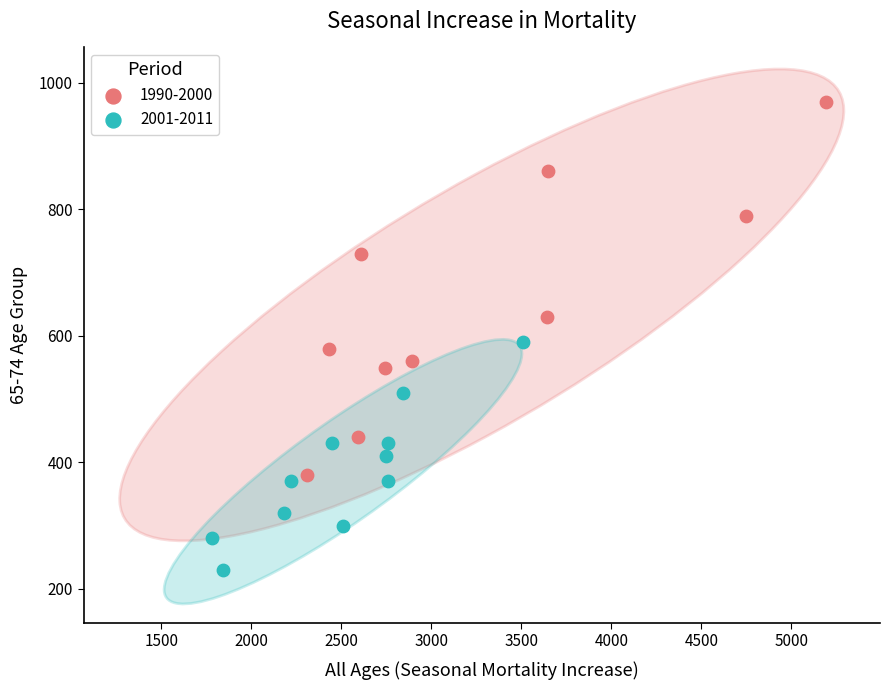

What are all the series names shown in the legend?

1990-2000, 2001-2011